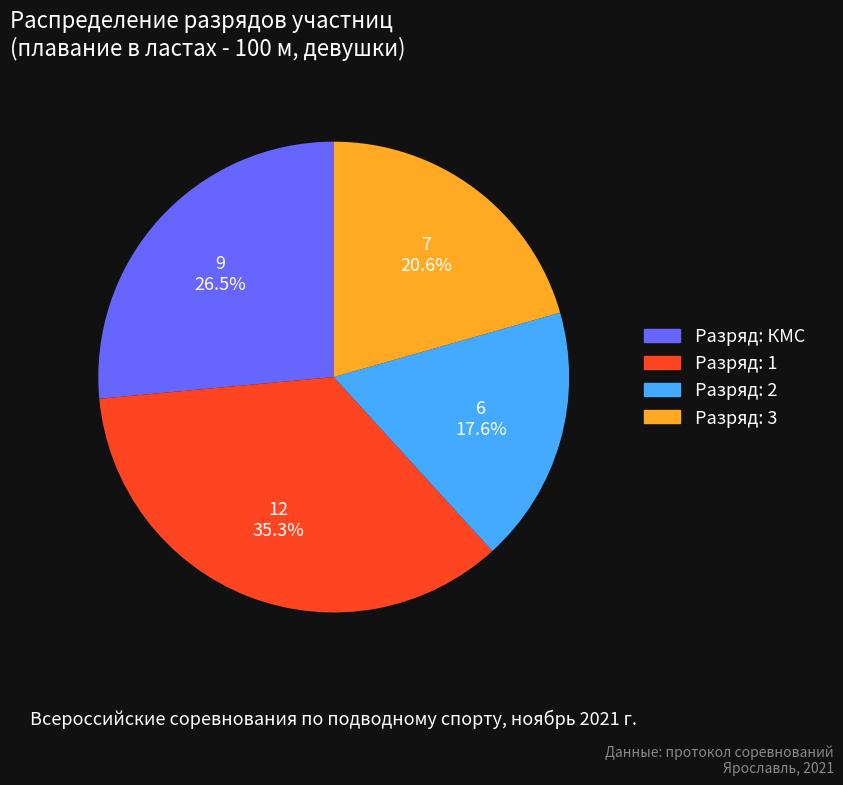

Does any single category account for the majority?

No